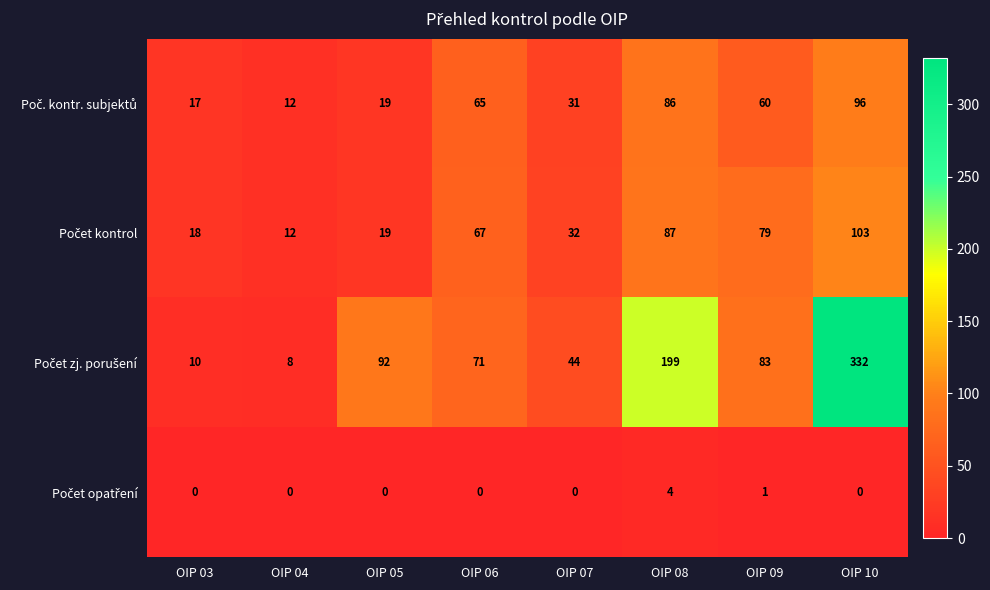

What is the greatest value displayed?

332